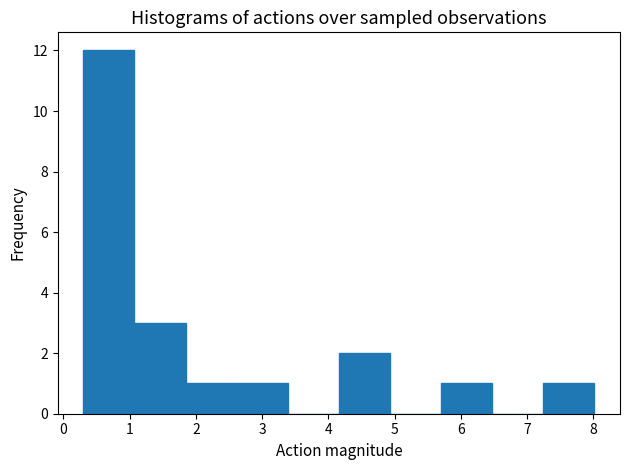

Reading left to right, transcribe this chart: for each bar, give the range it covers on the x-axis and its height. Neither the bar edges nor the heights are printed on the chart, so give them approximately, as read against the axes.

0.3 to 1.1: 12
1.1 to 1.8: 3
1.8 to 2.6: 1
2.6 to 3.4: 1
3.4 to 4.2: 0
4.2 to 4.9: 2
4.9 to 5.7: 0
5.7 to 6.5: 1
6.5 to 7.2: 0
7.2 to 8.0: 1